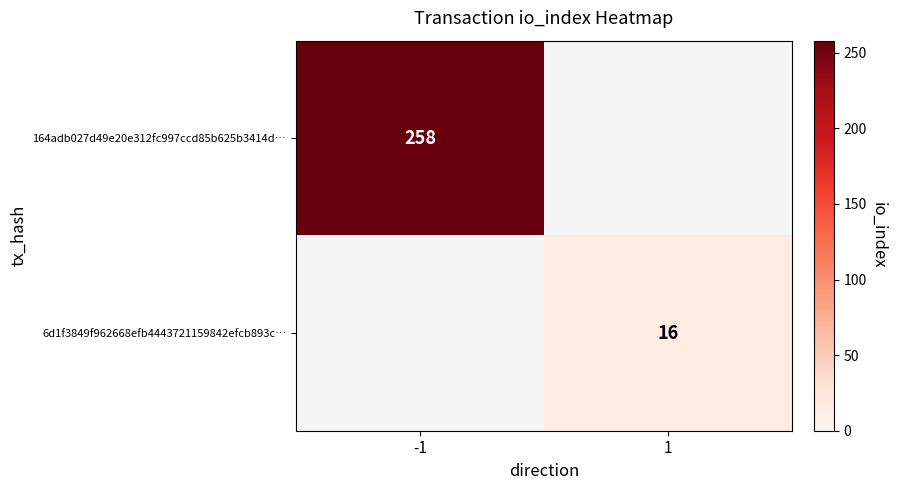

True or false: 164adb027d49e20e312fc997ccd85b625b3414d… has a value of 339 at -1.

False